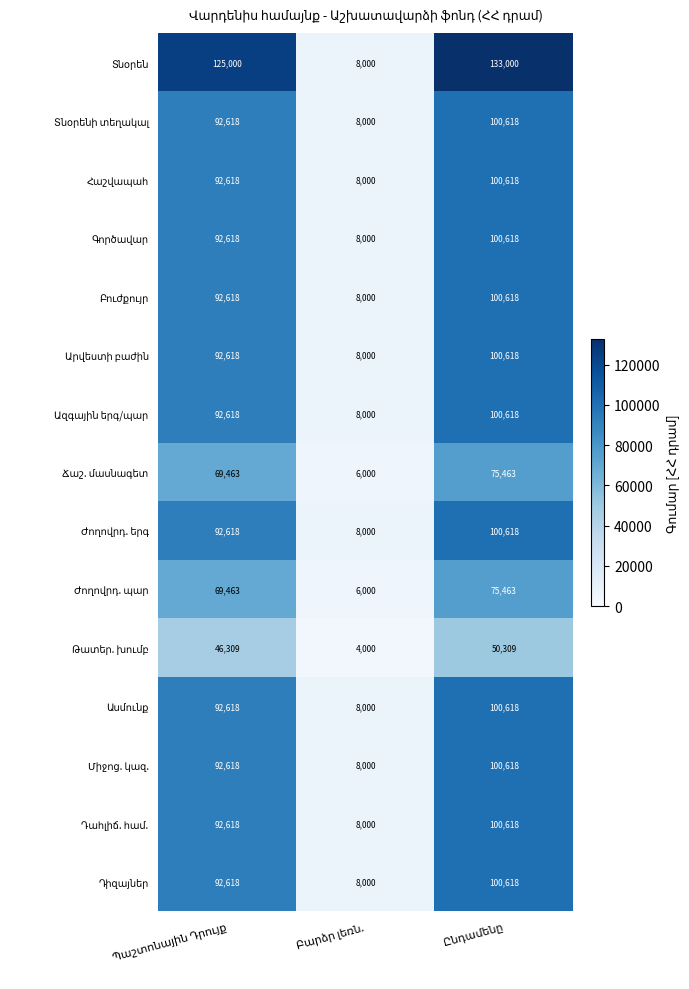

What is the minimum value shown in the chart?

4000